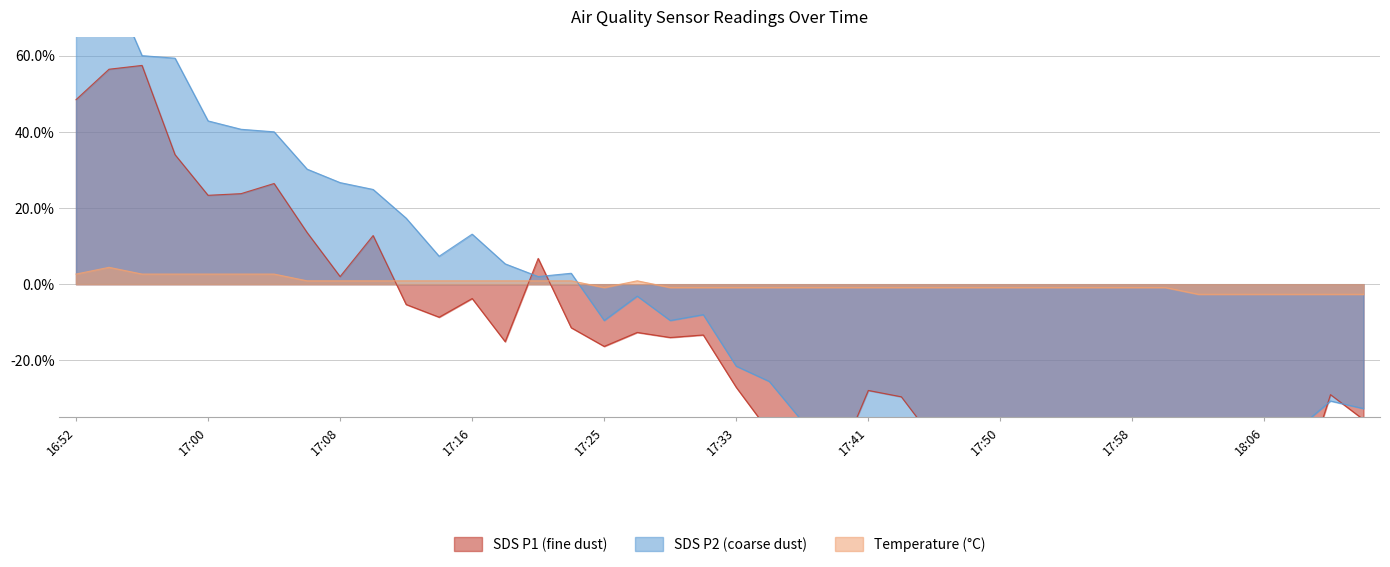

Reading left to right, list all the values displayed in this chart.

SDS_P1: 16:52=0.5	16:54=0.6	16:56=0.6	16:58=0.3	17:00=0.2	17:02=0.2	17:04=0.3	17:06=0.1	17:08=0.0	17:10=0.1	17:12=-0.1	17:14=-0.1	17:16=-0.0	17:19=-0.2	17:21=0.1	17:23=-0.1	17:25=-0.2	17:27=-0.1	17:29=-0.1	17:31=-0.1	17:33=-0.3	17:35=-0.4	17:37=-0.4	17:39=-0.5	17:41=-0.3	17:43=-0.3	17:45=-0.4	17:48=-0.6	17:50=-0.5	17:52=-0.6	17:54=-0.6	17:56=-0.6	17:58=-0.5	18:00=-0.5	18:02=-0.4	18:04=-0.4	18:06=-0.6	18:08=-0.6	18:10=-0.3	18:12=-0.4
SDS_P2: 16:52=0.7	16:54=0.8	16:56=0.6	16:58=0.6	17:00=0.4	17:02=0.4	17:04=0.4	17:06=0.3	17:08=0.3	17:10=0.2	17:12=0.2	17:14=0.1	17:16=0.1	17:19=0.1	17:21=0.0	17:23=0.0	17:25=-0.1	17:27=-0.0	17:29=-0.1	17:31=-0.1	17:33=-0.2	17:35=-0.3	17:37=-0.4	17:39=-0.4	17:41=-0.4	17:43=-0.4	17:45=-0.4	17:48=-0.4	17:50=-0.4	17:52=-0.5	17:54=-0.5	17:56=-0.5	17:58=-0.5	18:00=-0.5	18:02=-0.4	18:04=-0.4	18:06=-0.5	18:08=-0.4	18:10=-0.3	18:12=-0.3
Temp: 16:52=0.0	16:54=0.0	16:56=0.0	16:58=0.0	17:00=0.0	17:02=0.0	17:04=0.0	17:06=0.0	17:08=0.0	17:10=0.0	17:12=0.0	17:14=0.0	17:16=0.0	17:19=0.0	17:21=0.0	17:23=0.0	17:25=-0.0	17:27=0.0	17:29=-0.0	17:31=-0.0	17:33=-0.0	17:35=-0.0	17:37=-0.0	17:39=-0.0	17:41=-0.0	17:43=-0.0	17:45=-0.0	17:48=-0.0	17:50=-0.0	17:52=-0.0	17:54=-0.0	17:56=-0.0	17:58=-0.0	18:00=-0.0	18:02=-0.0	18:04=-0.0	18:06=-0.0	18:08=-0.0	18:10=-0.0	18:12=-0.0